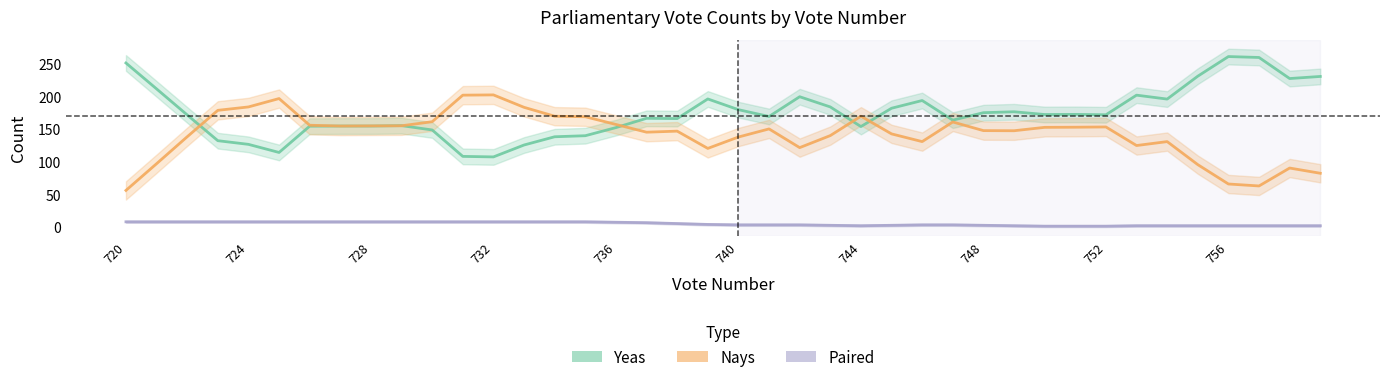

True or false: Nays and Paired cross at least once.

False